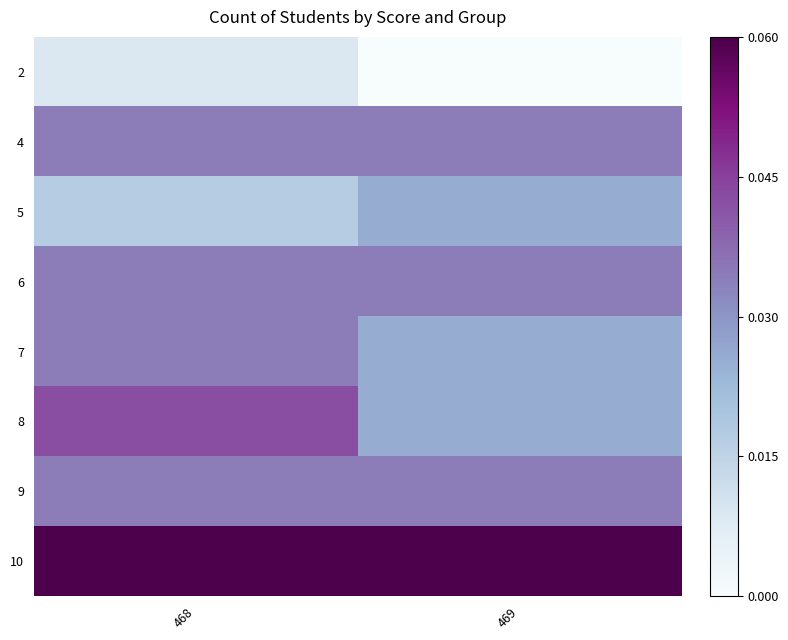

Rank the series at 469 from lowest to highest value.

2, 5, 7, 8, 4, 6, 9, 10